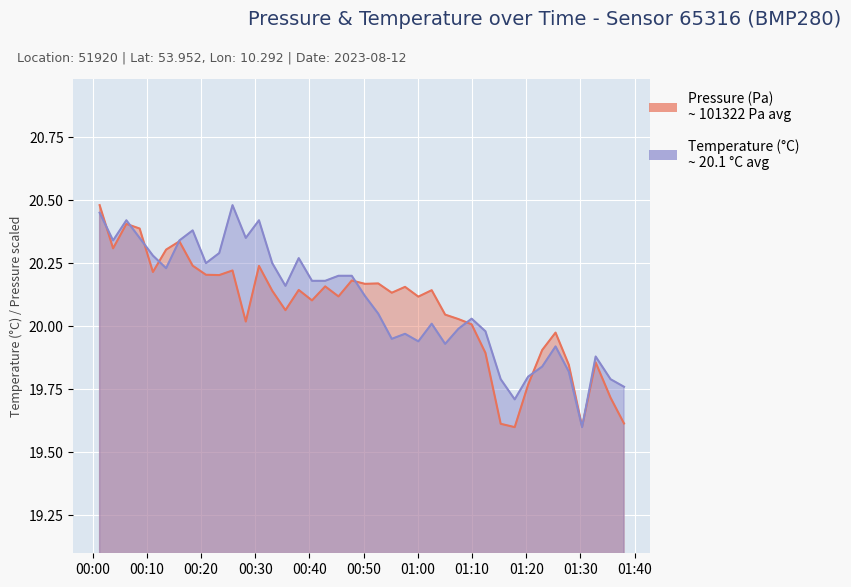

At which category does temperature reach its first local valley?

00:03